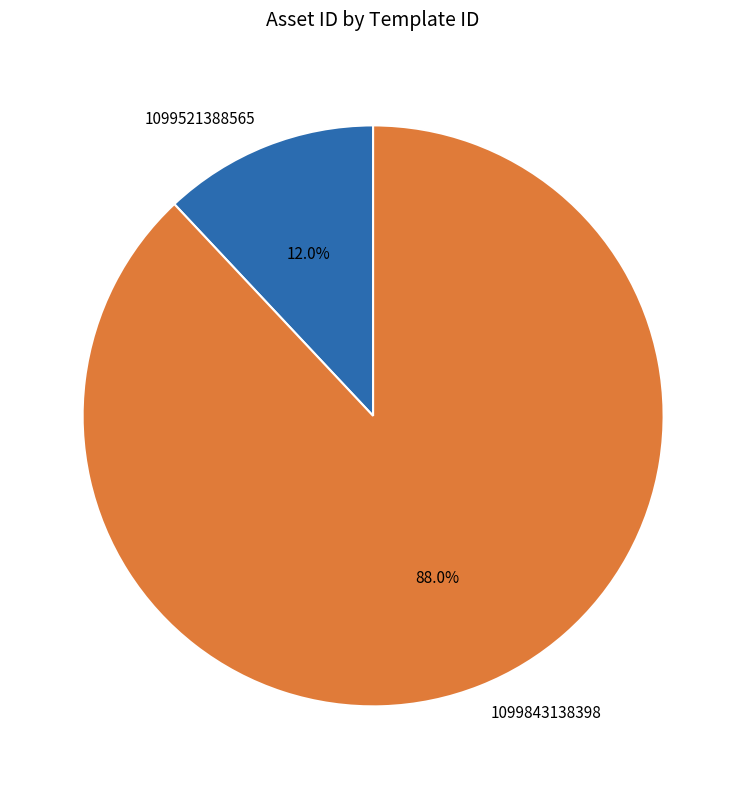

Which category has the biggest portion of the pie?

1099843138398